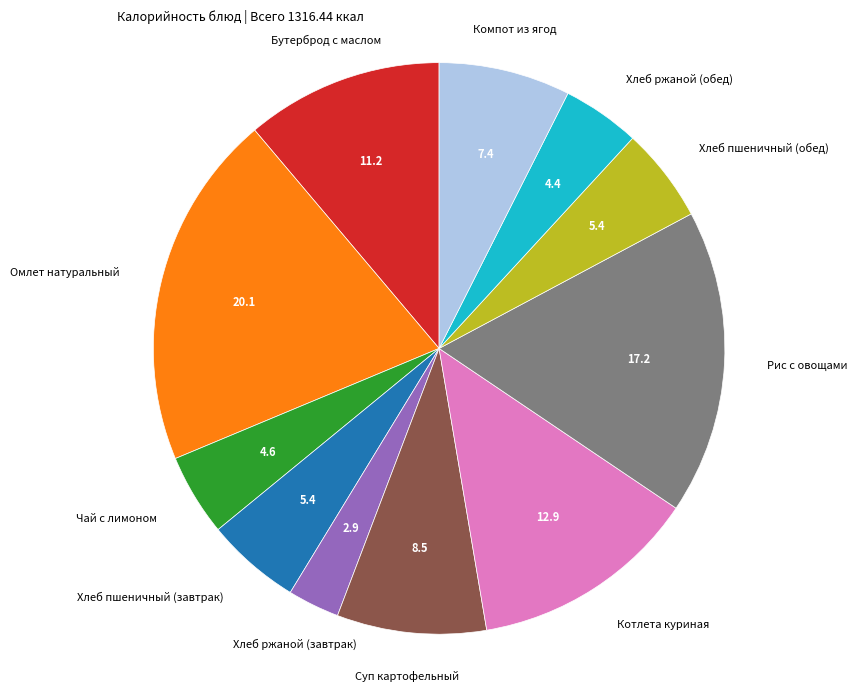

Does any single category account for the majority?

No